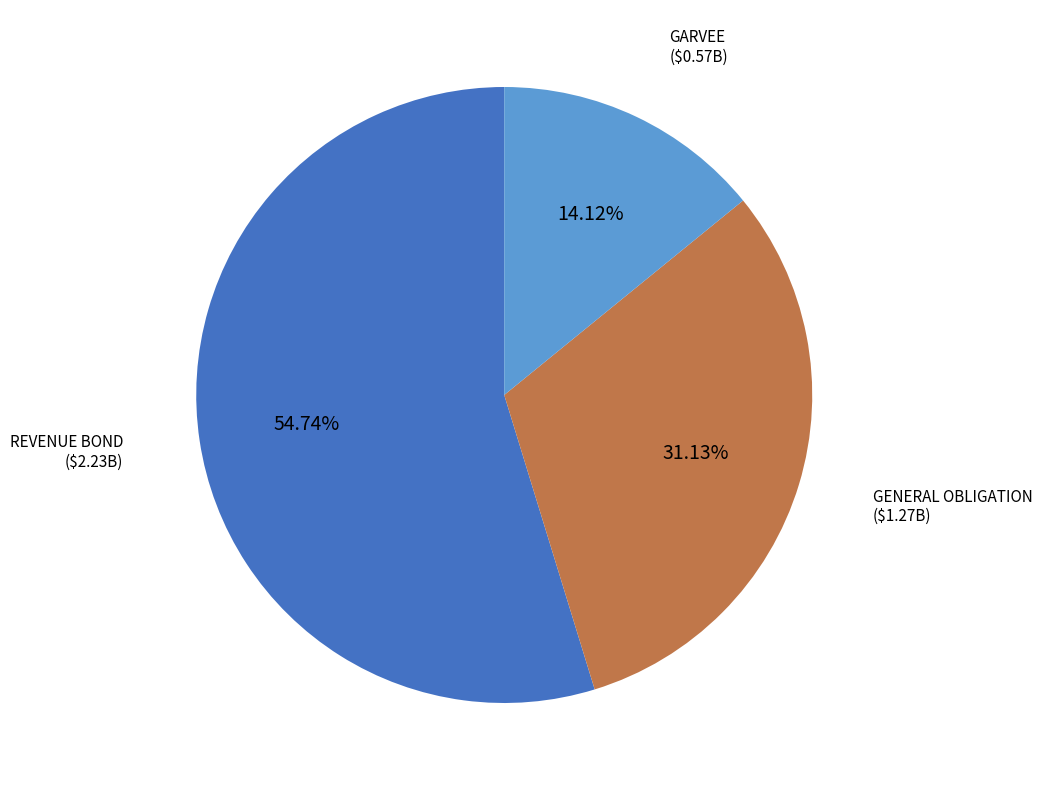

Is it true that GARVEE is 26% of the pie?

False